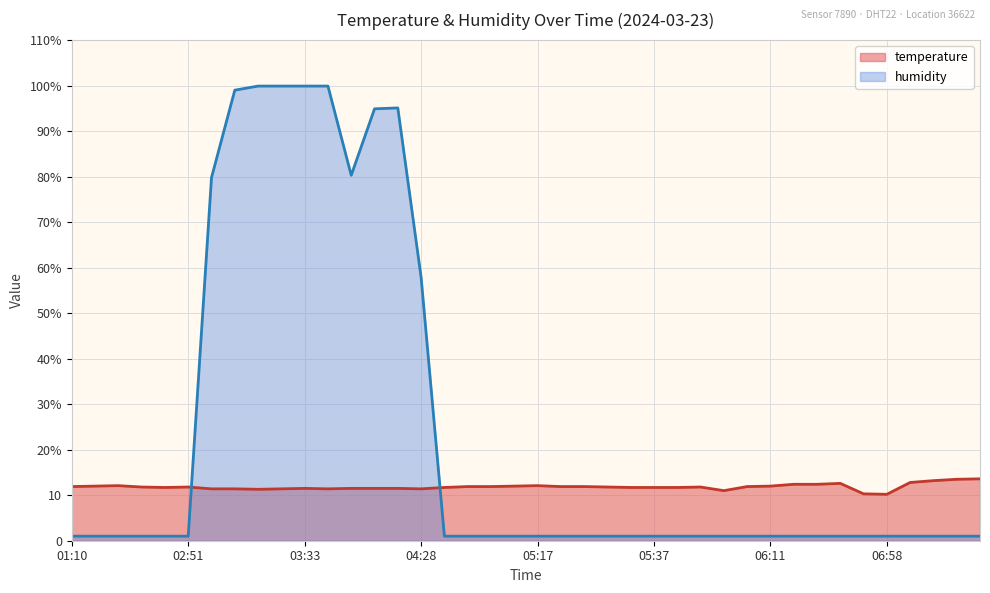

At 03:26, list the series in order from smallest to largest.

temperature, humidity